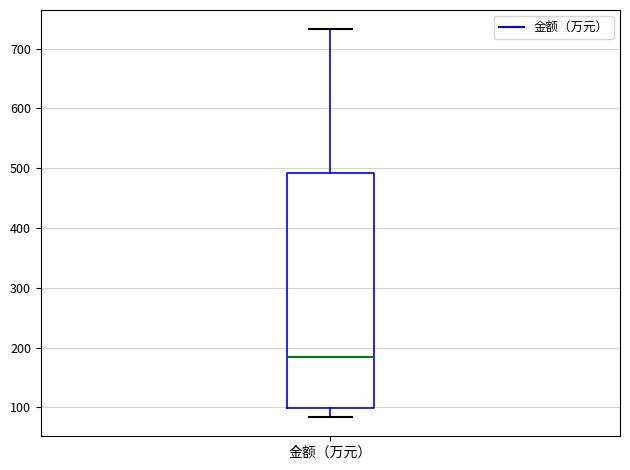

Where is the lower edge of the box for 金额（万元） on the y-axis? The values are not printed on the chart, so give them approximately, as read against the axis.

100